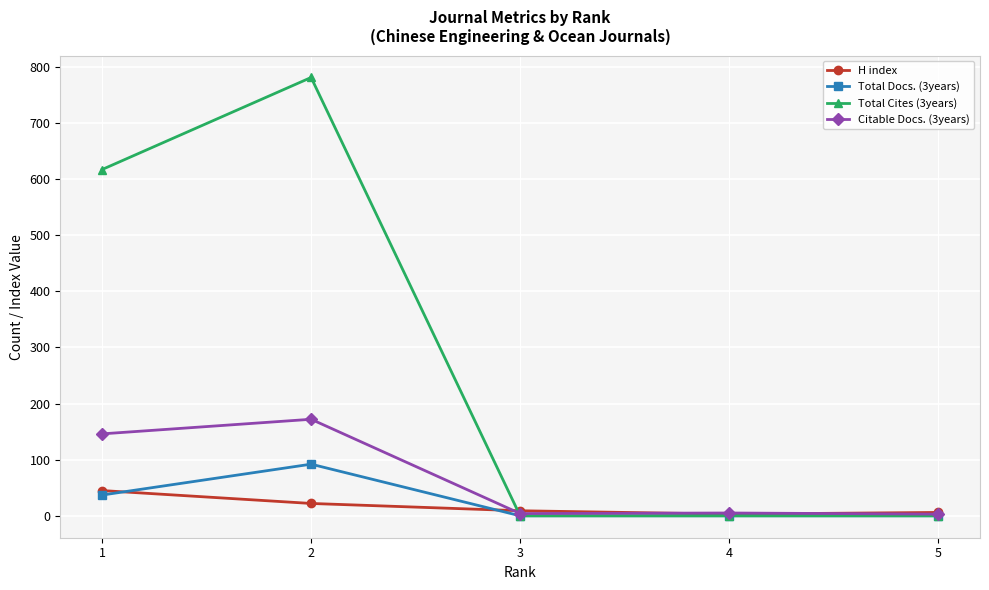

The value of Total Docs. (3years) at 3 is -53. True or false?

False